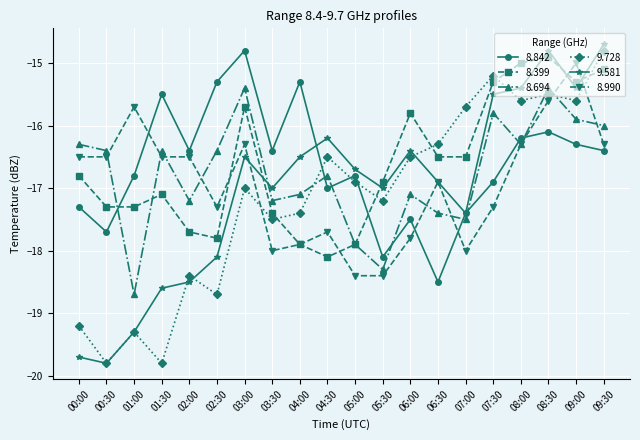

What is the average value of the 8.842 series?

-16.6